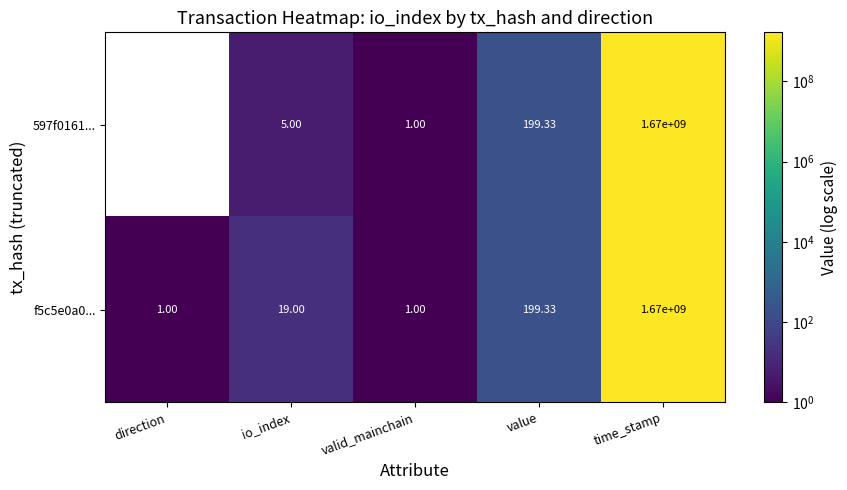

At which label is 597f0161... closest to 834999999?

value